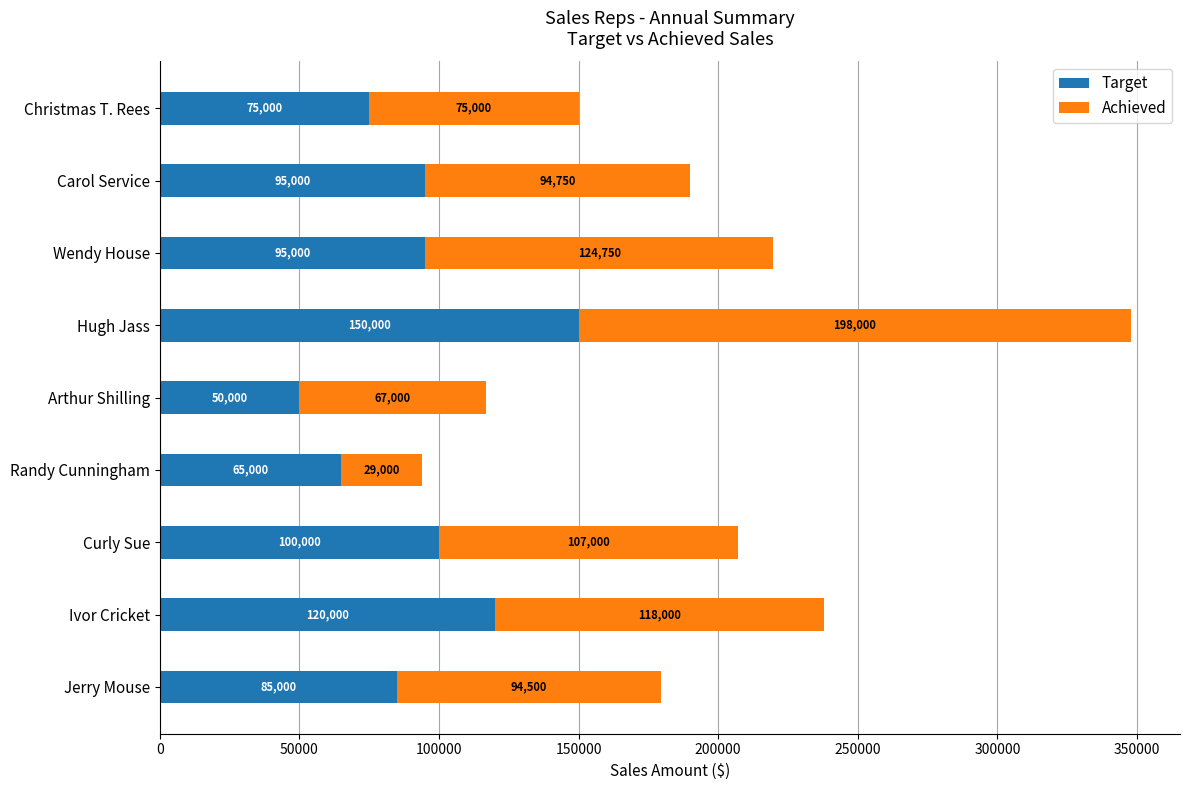

How many data points does each series have?

9